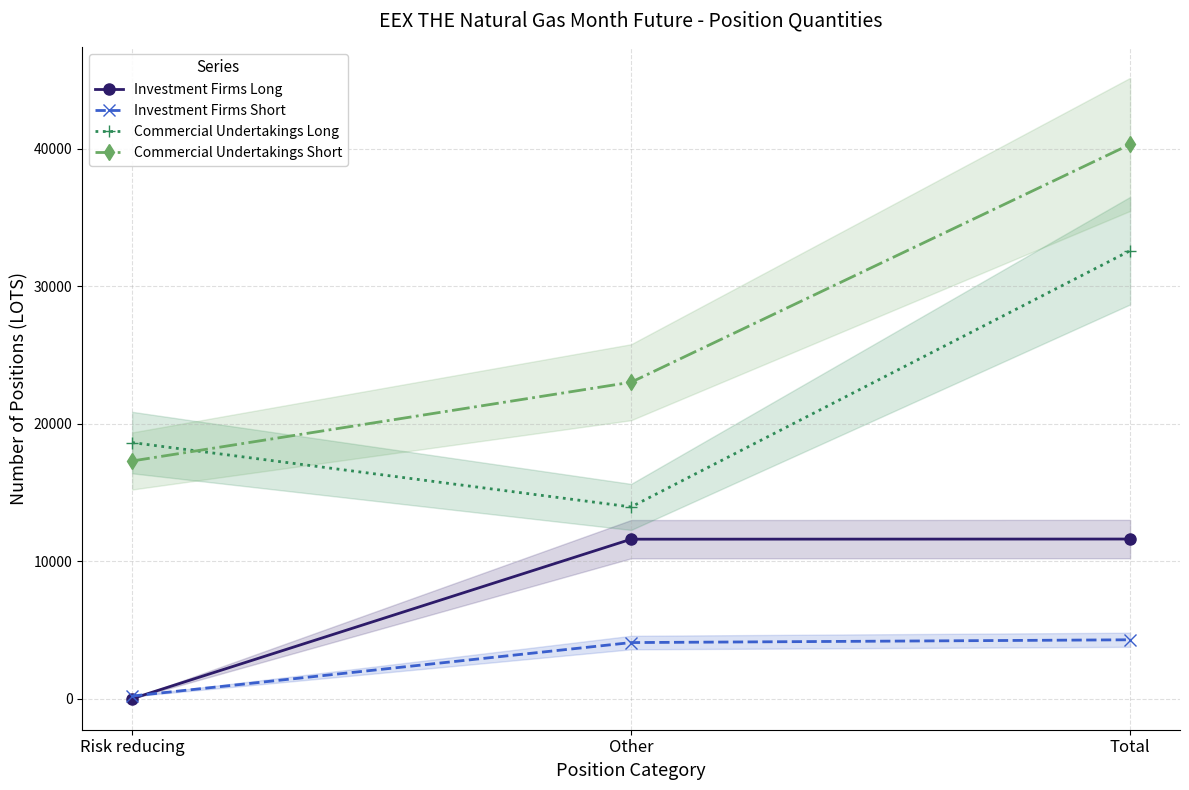

Which has a higher value, Risk reducing or Total?

Total